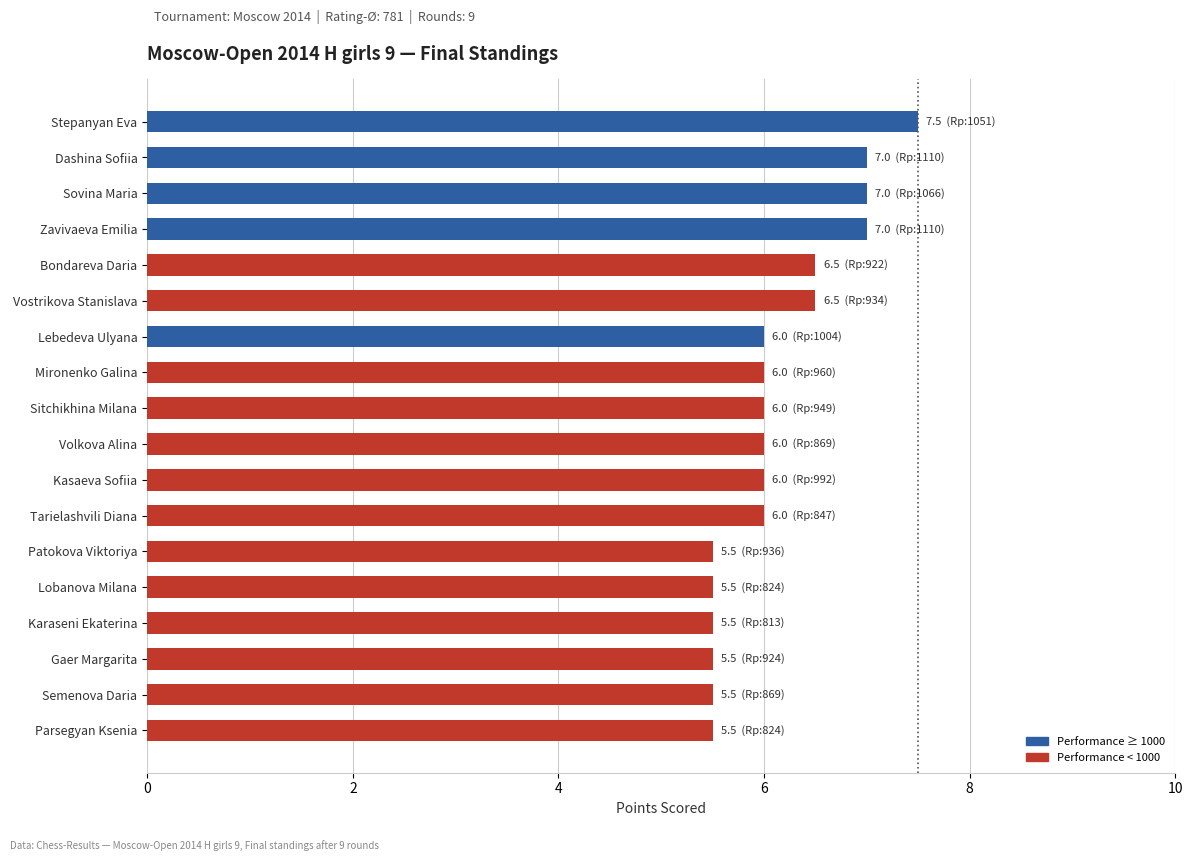

The value at Semenova Daria is 2.6. True or false?

False